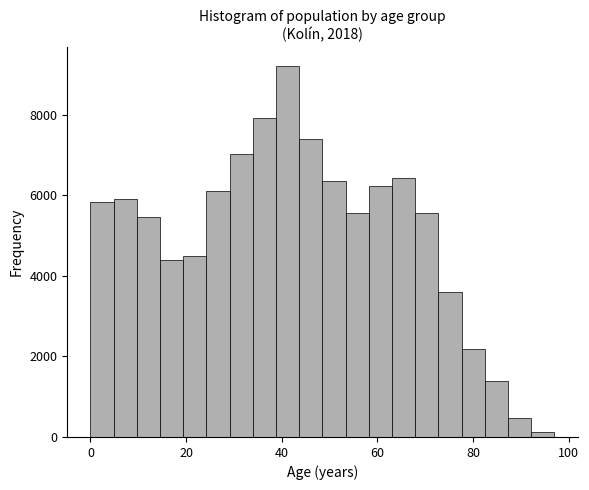

Around what value on the x-axis is the tallest bar? Give the approximate position of its centre, as read against the axis.

42